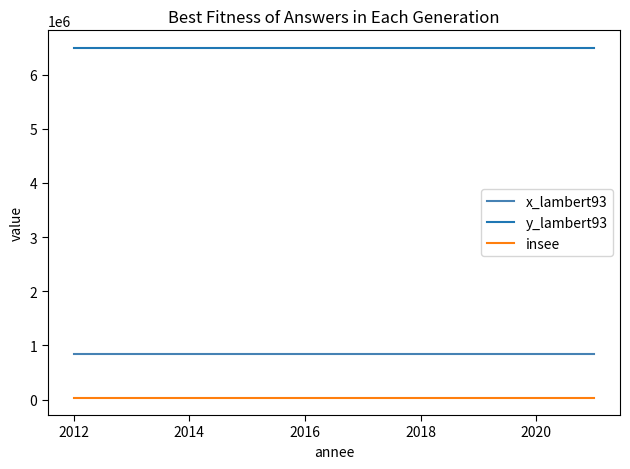

What is the greatest value displayed?

6494775